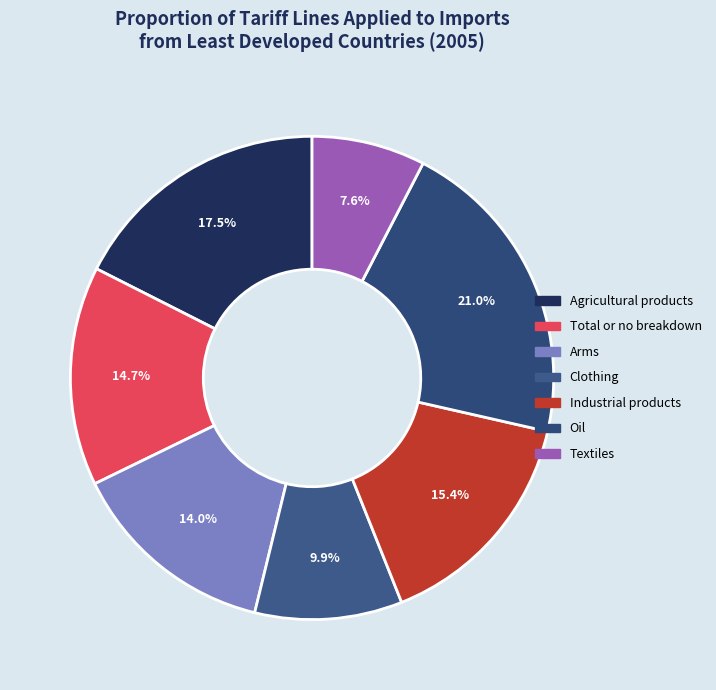

To the nearest percent, what percentage of the pie is Clothing?

10%